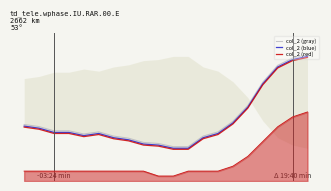

What is the sum of the col_2 (blue) values at 15 and 0?

48.2